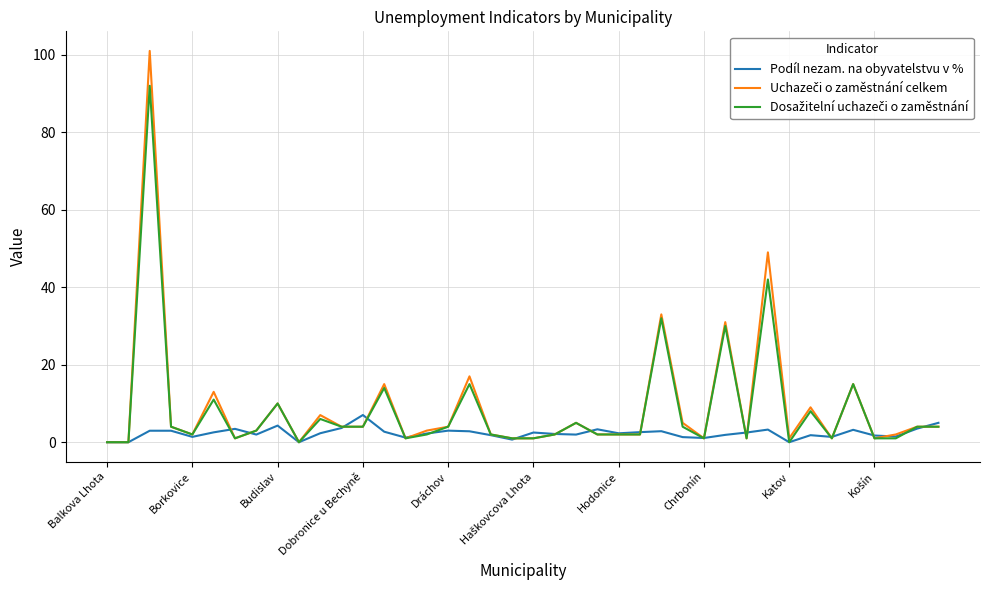

What is the greatest value displayed?

101.0